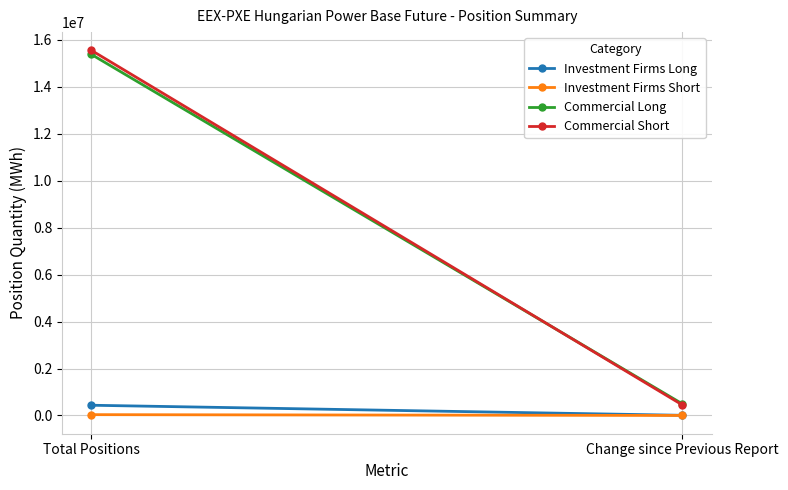

Reading left to right, list all the values displayed in this chart.

Investment Firms Long: Total Positions=435696	Change since Previous Report=6961
Investment Firms Short: Total Positions=35040	Change since Previous Report=0
Commercial Long: Total Positions=15381331	Change since Previous Report=495399
Commercial Short: Total Positions=15554902	Change since Previous Report=448625